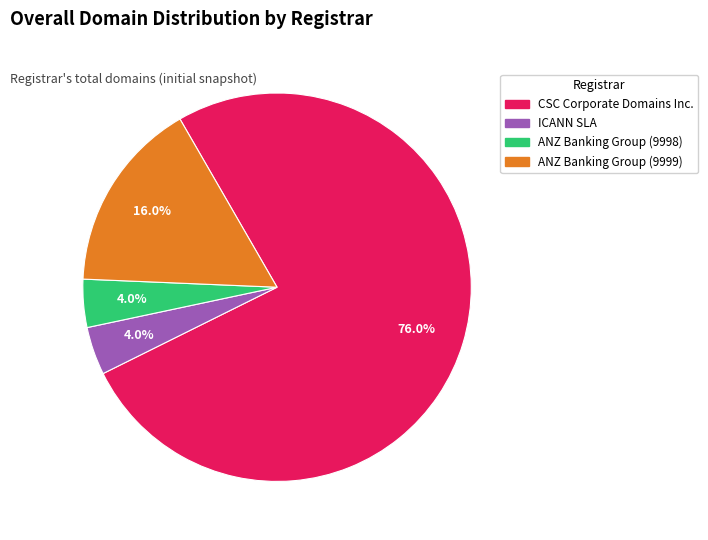

Does any single category account for the majority?

Yes